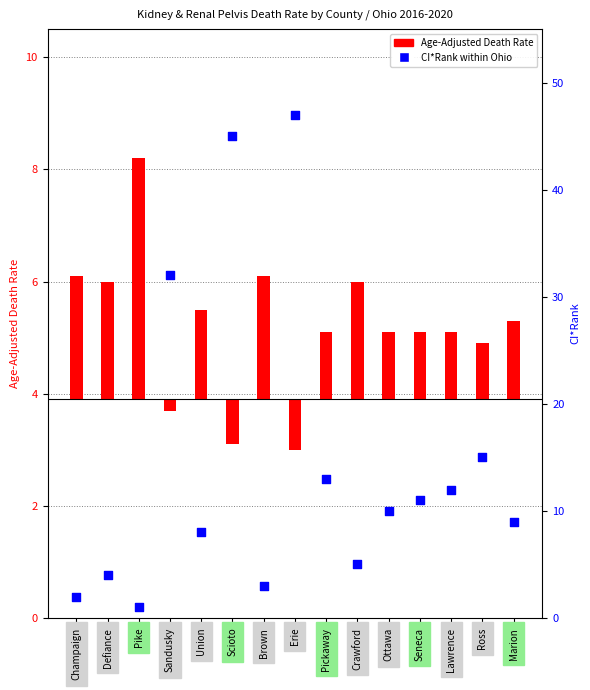

What is the change in value from Sandusky to Marion?

-23